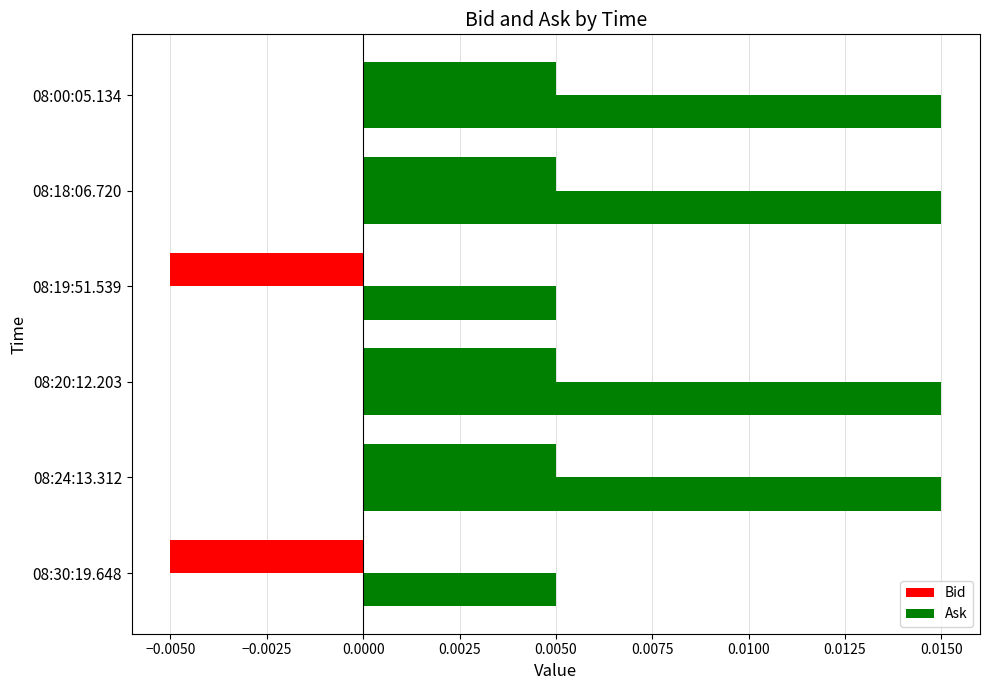

How many negative values does the Bid series have?

2